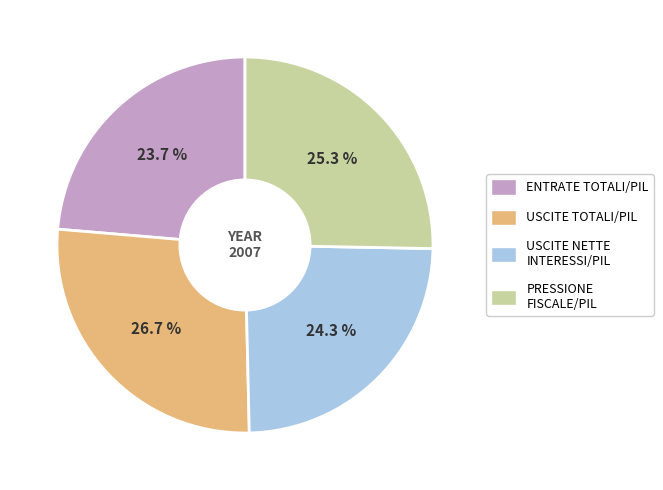

Rank the categories by value from highest to lowest.

USCITE TOTALI/PIL, PRESSIONE FISCALE/PIL, USCITE NETTE INTERESSI/PIL, ENTRATE TOTALI/PIL